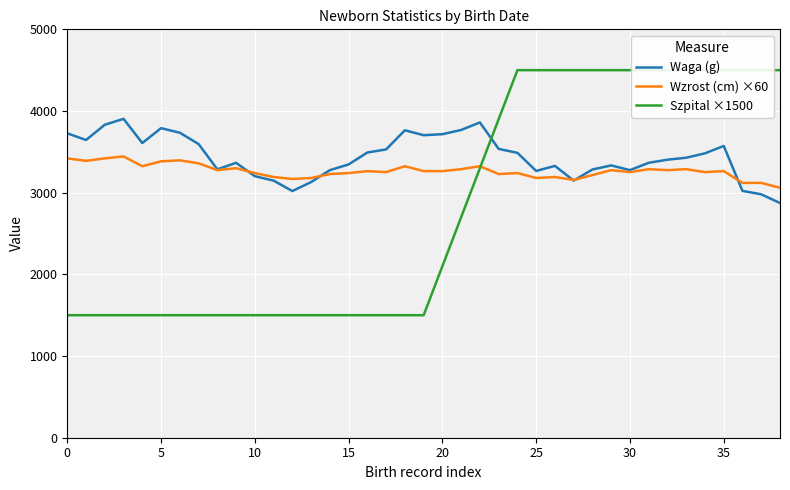

Which series has the largest range (max minus min)?

Szpital ×1500